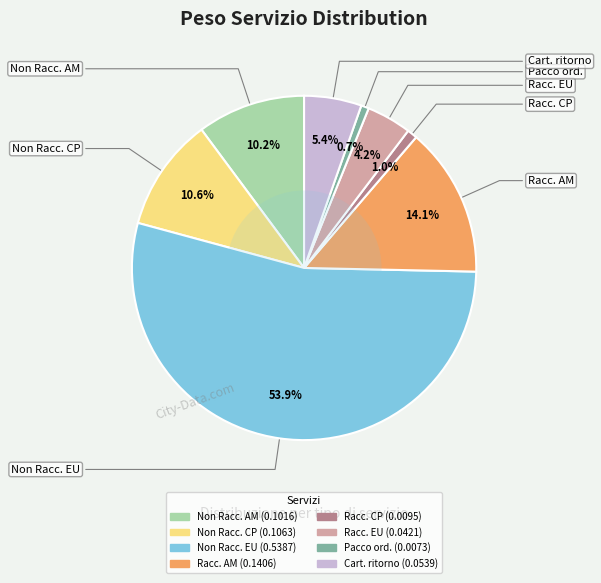

Is there any slice that represents more than half of the pie?

Yes